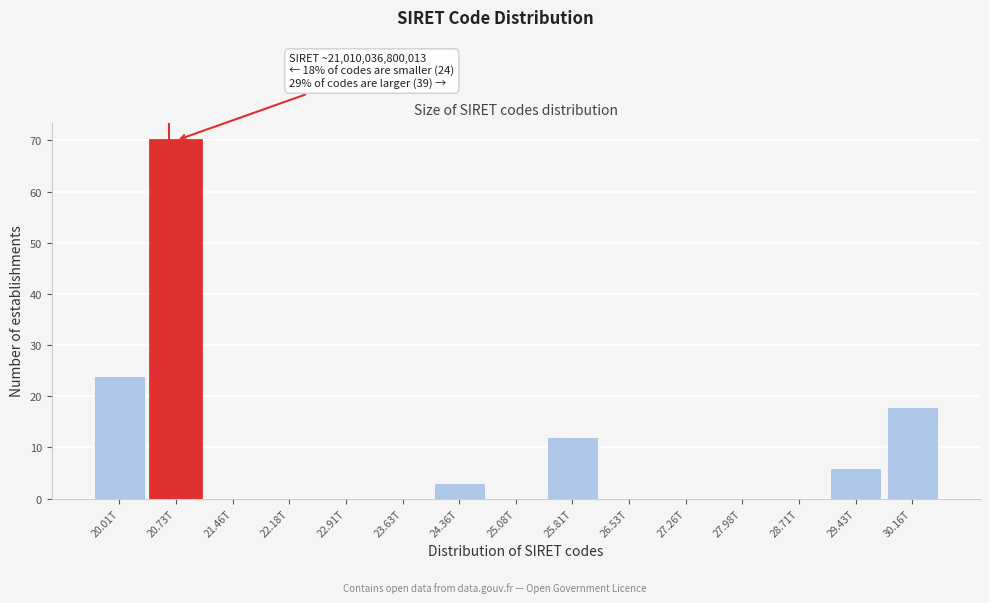

Reading right to left, extract all data points from this chart.

30.16T=18	29.43T=6	28.71T=0	27.98T=0	27.26T=0	26.53T=0	25.81T=12	25.08T=0	24.36T=3	23.63T=0	22.91T=0	22.18T=0	21.46T=0	20.73T=70	20.01T=24